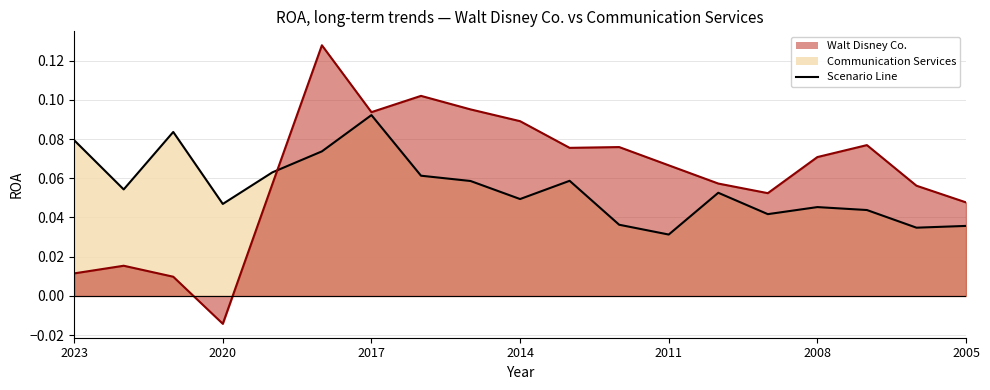

Between 2022-10-01 and 2015-10-03, which is larger?

2015-10-03